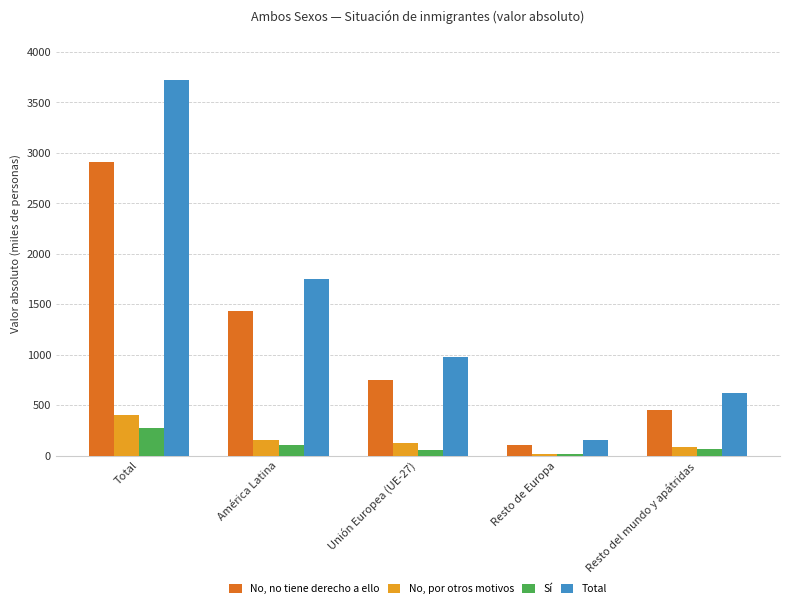

What is the approximate value of Total at Unión Europea (UE-27)?

980.9